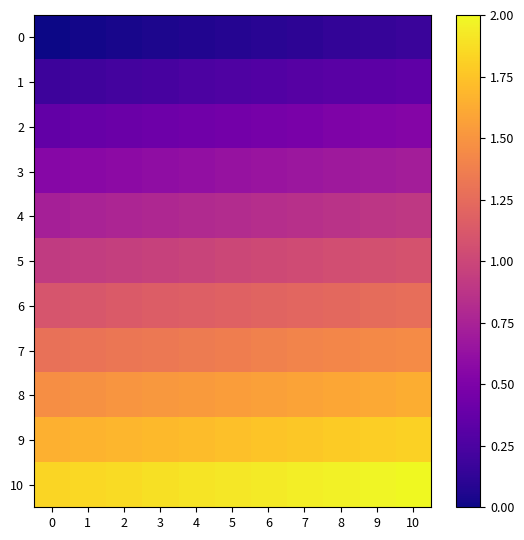

At how many categories does at least one series exceed 1?

11